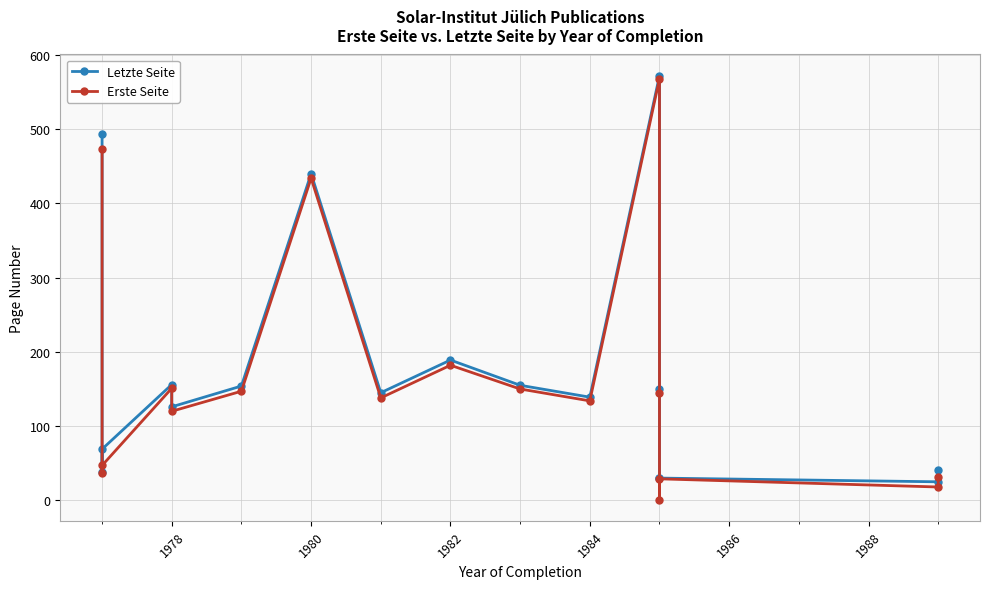

True or false: Letzte Seite and Erste Seite intersect in this chart.

False